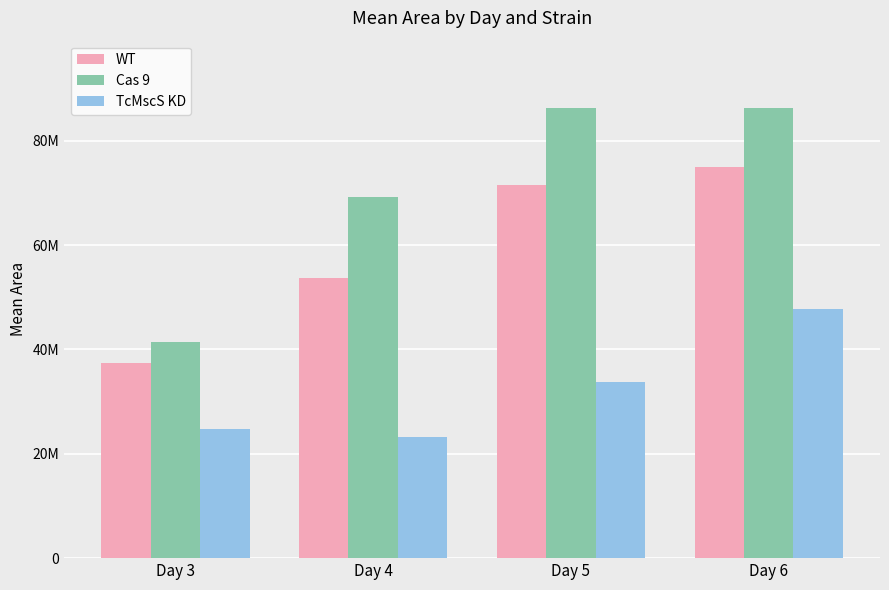

What is the value of the Cas 9 bar at the 1st from the left?

41426666